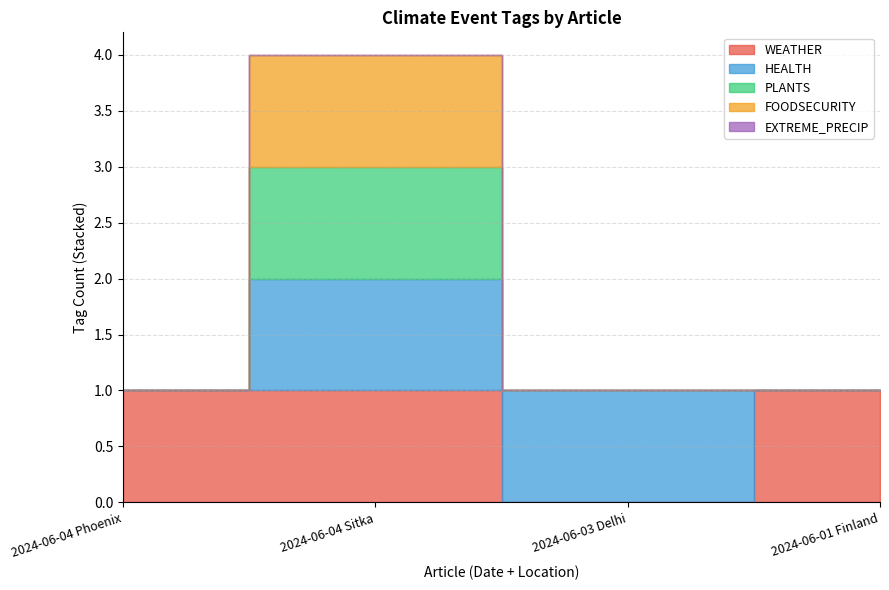

True or false: FOODSECURITY has a value of 0 at 2024-06-01 Finland.

True